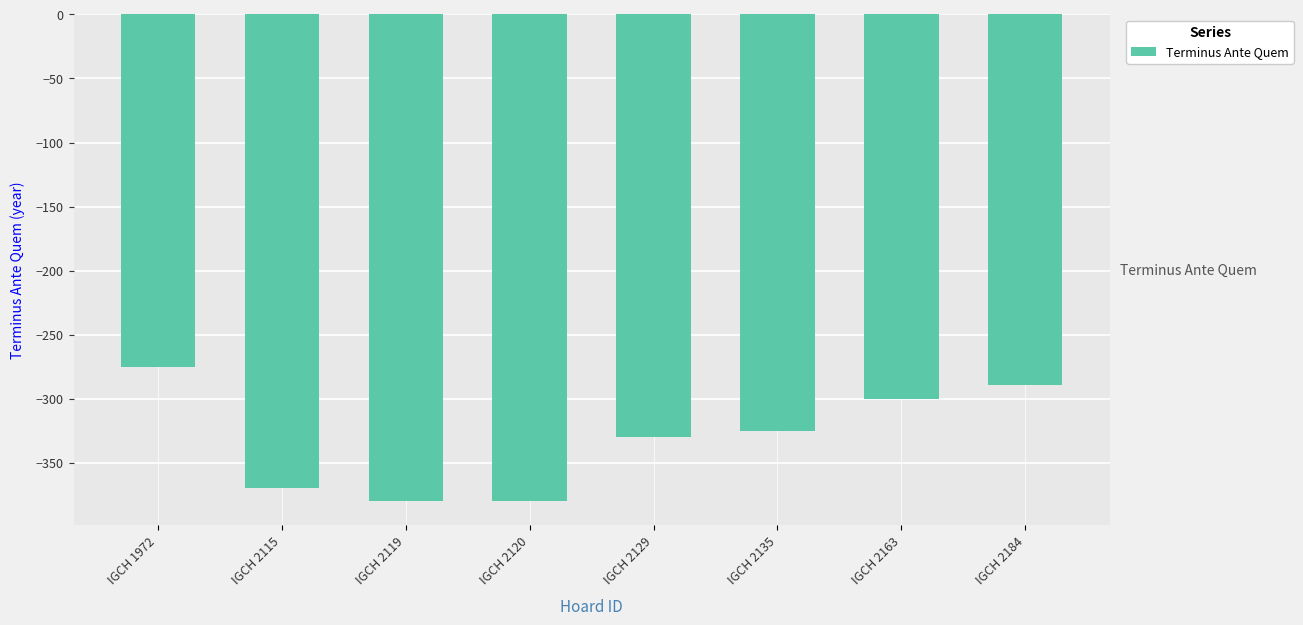

Where does the data first go above -325?

IGCH 1972